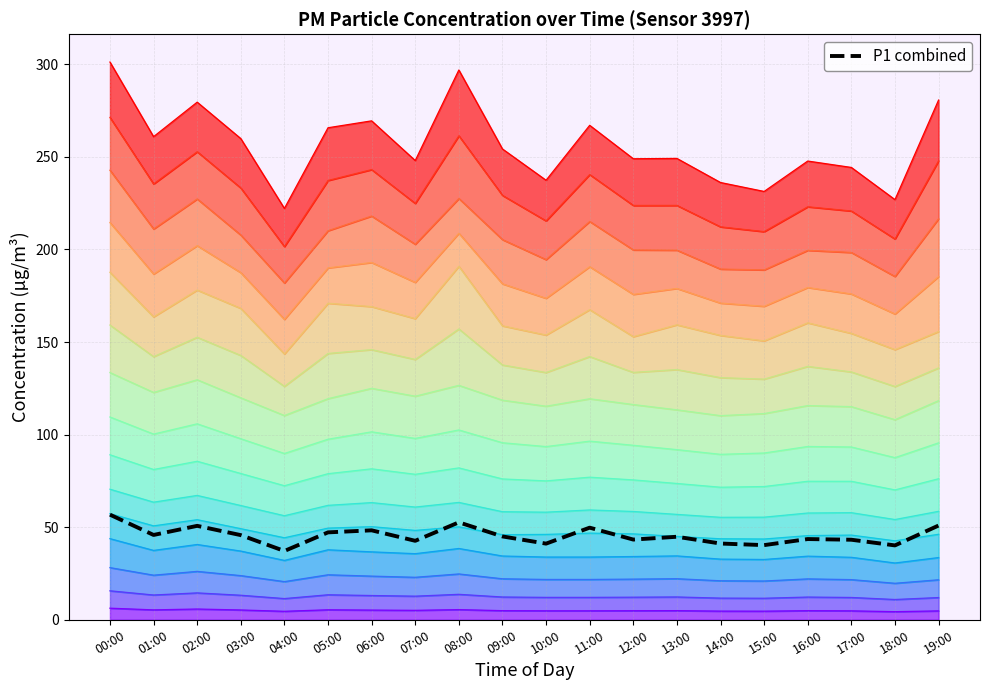

How many categories are shown in the chart?

20